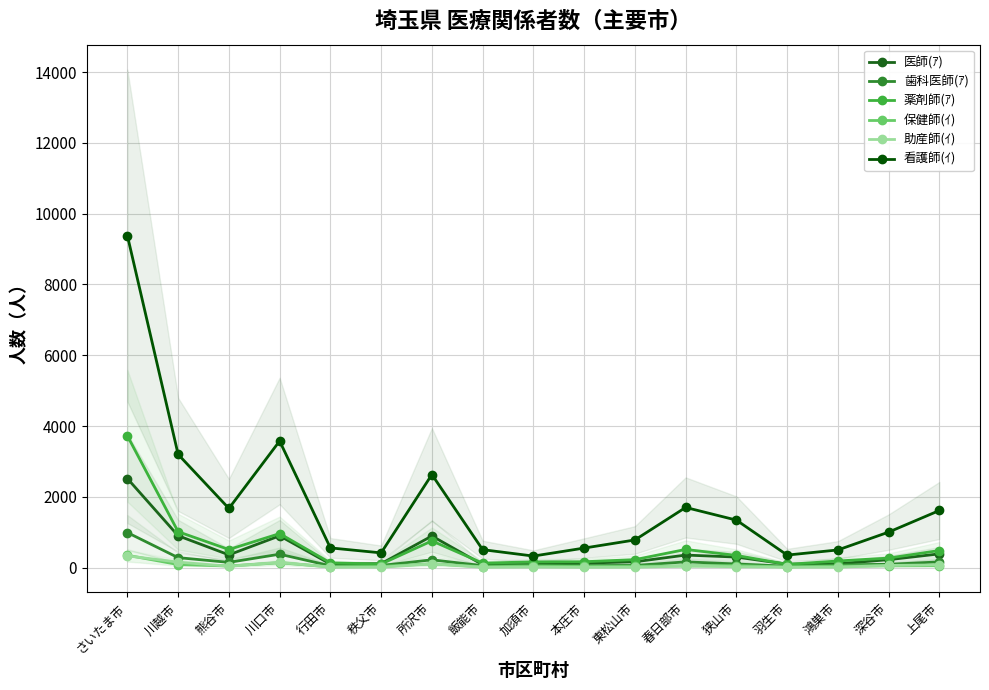

True or false: 保健師(ｲ) and 医師(ｱ) cross at least once.

False